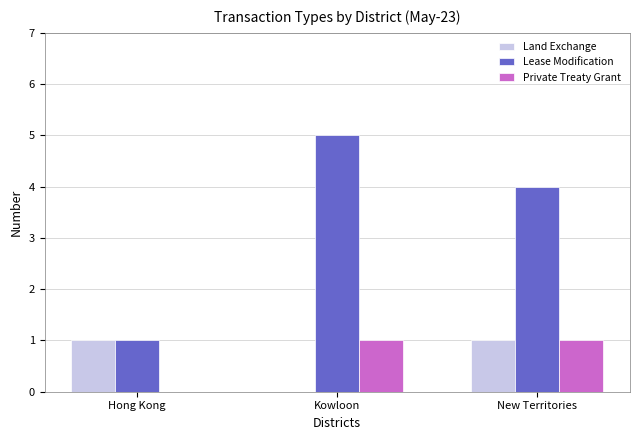

Is it true that Lease Modification equals 9 at Kowloon?

False